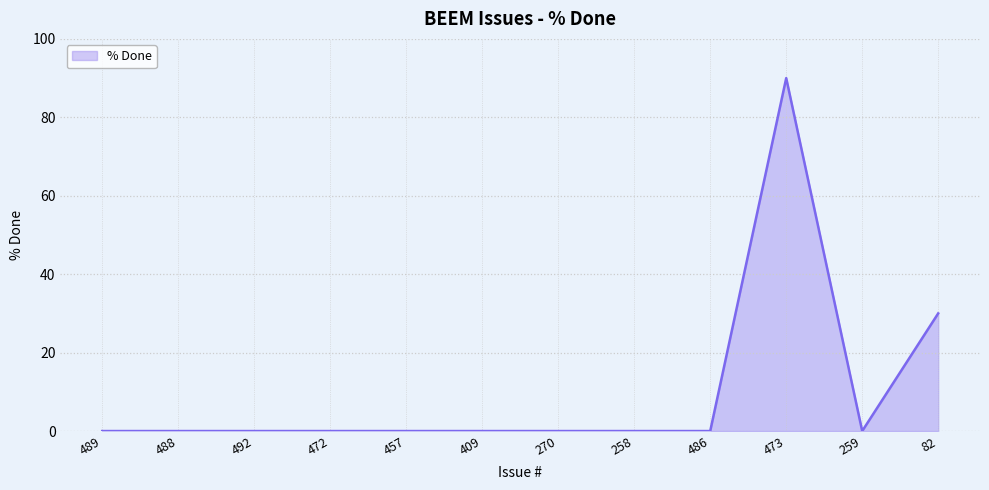

Reading left to right, list all the values displayed in this chart.

489=0	488=0	492=0	472=0	457=0	409=0	270=0	258=0	486=0	473=90	259=0	82=30